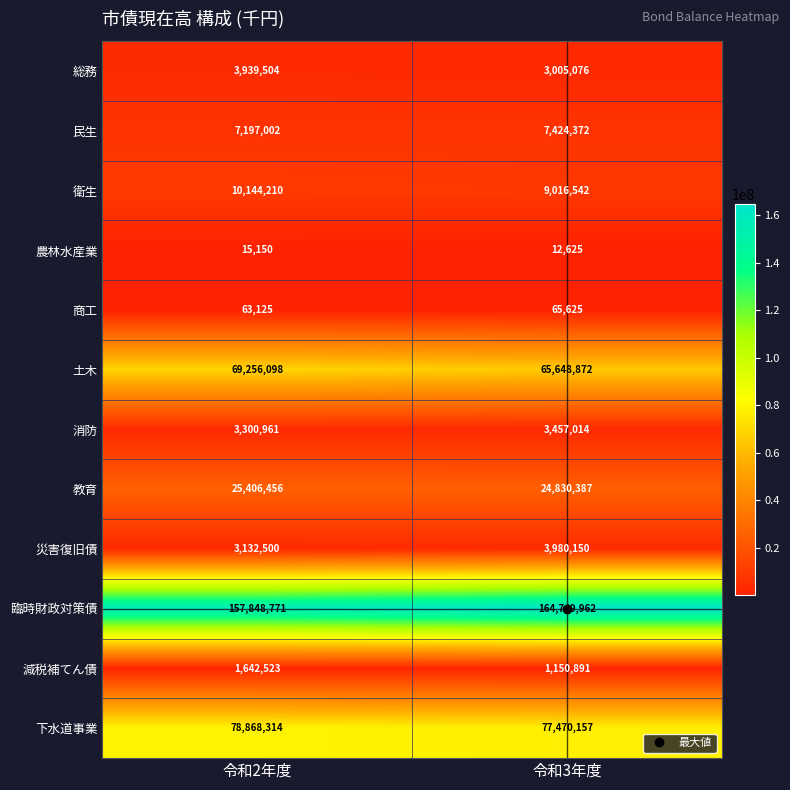

What is the greatest value displayed?

164749962